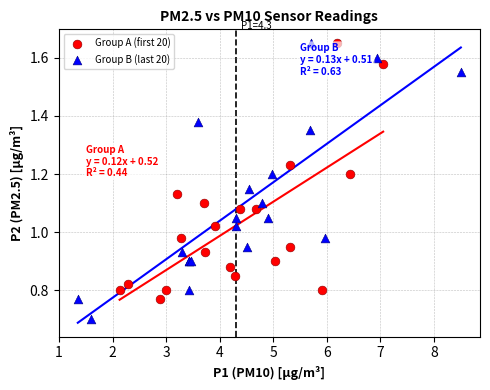

Which series contains the lowest Y value?

Group B (last 20)